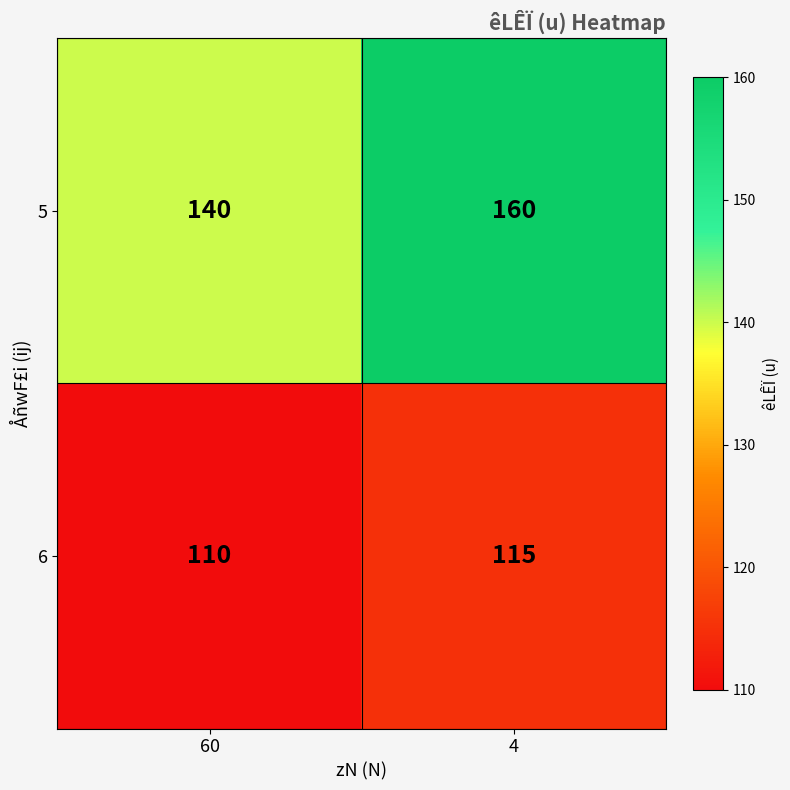

Reading left to right, extract all data points from this chart.

5: 60=140	4=160
6: 60=110	4=115